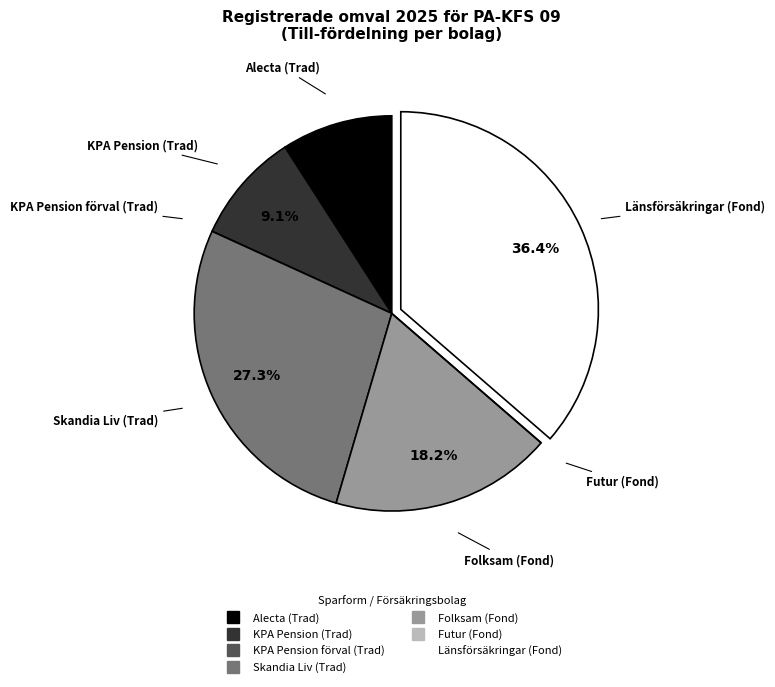

Which slice is the largest?

Länsförsäkringar (Fond)